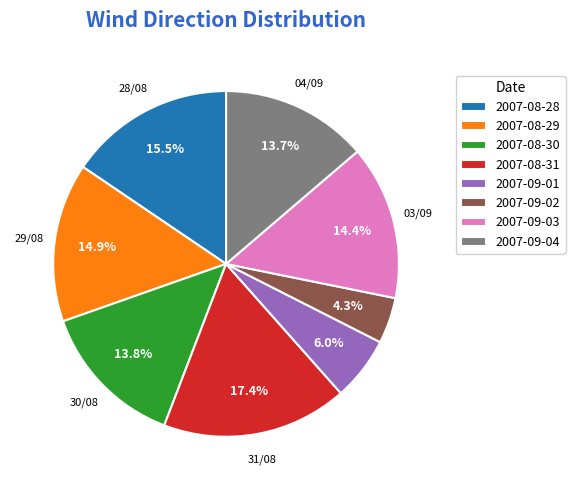

What portion of the pie excludes 2007-08-28?

84.5%